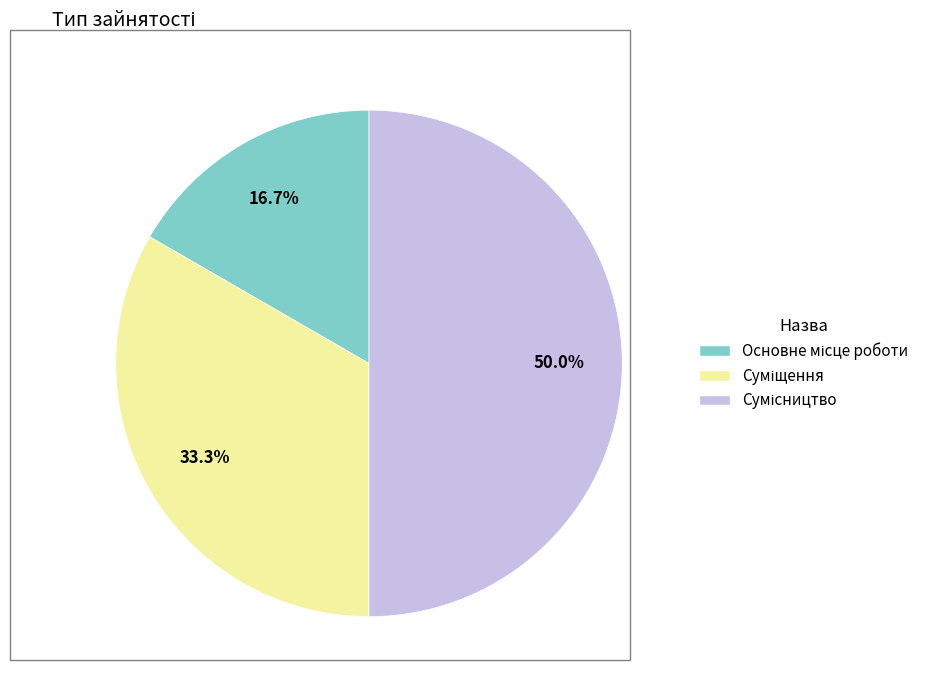

What is the smallest slice in the pie chart?

Основне місце роботи